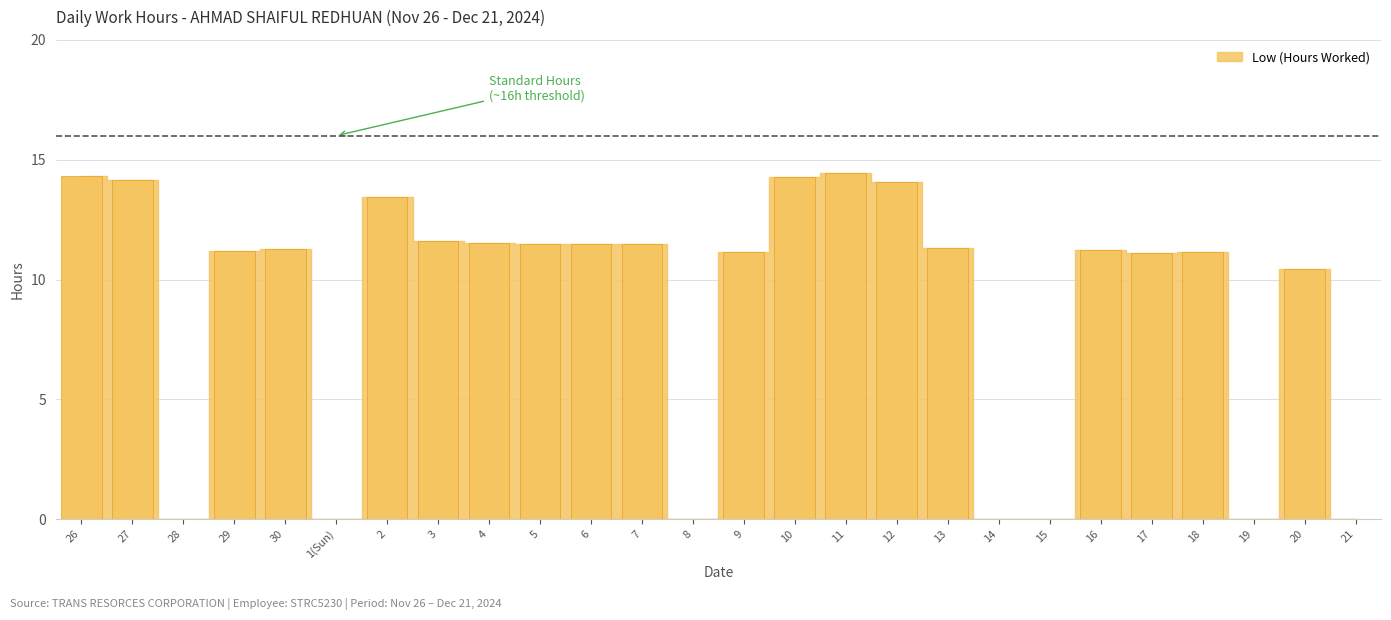

What is the ratio of the value at 10 to the value at 27?

1.0